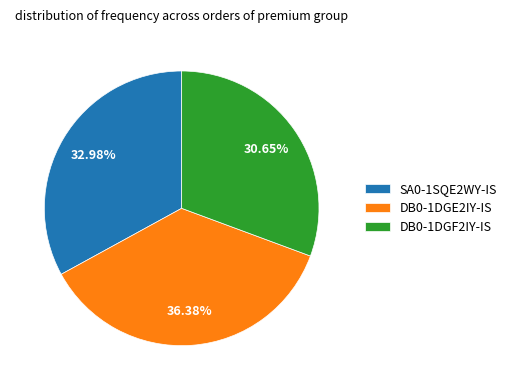

Combined, what portion of the pie is DB0-1DGF2IY-IS and DB0-1DGE2IY-IS?

67.0%